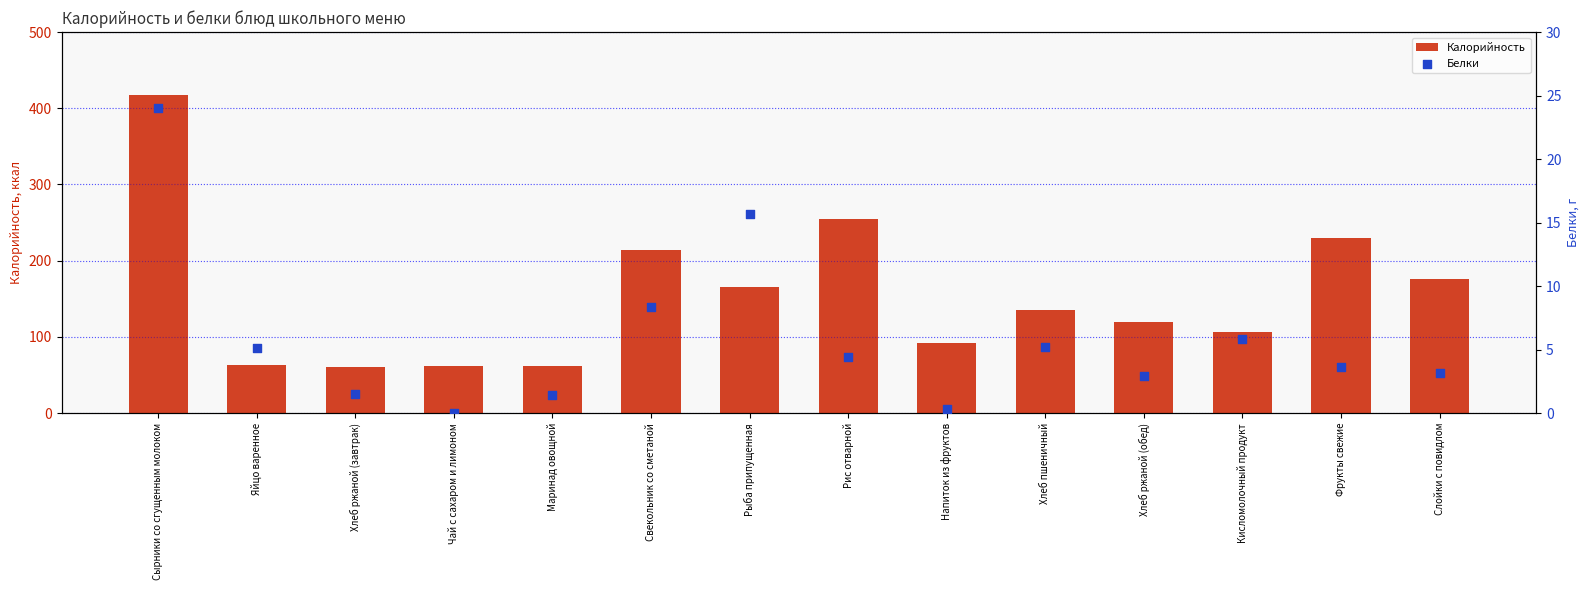

Which series reaches the minimum Y coordinate?

Белки